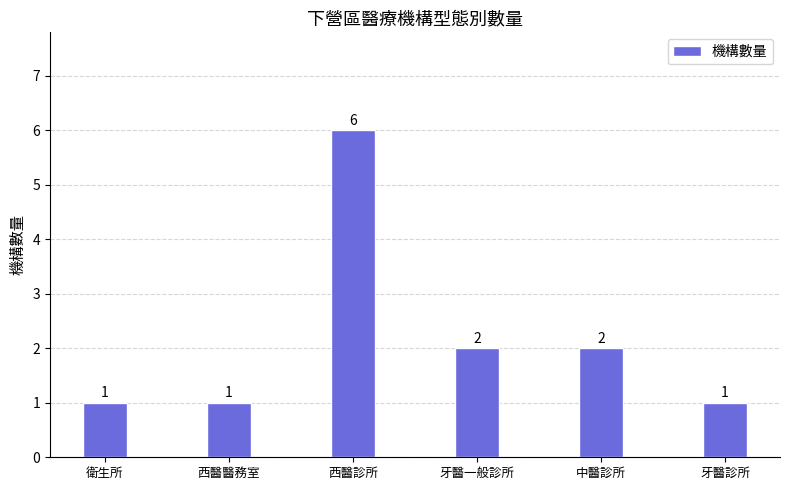

True or false: the data shows 3 at 西醫診所.

False